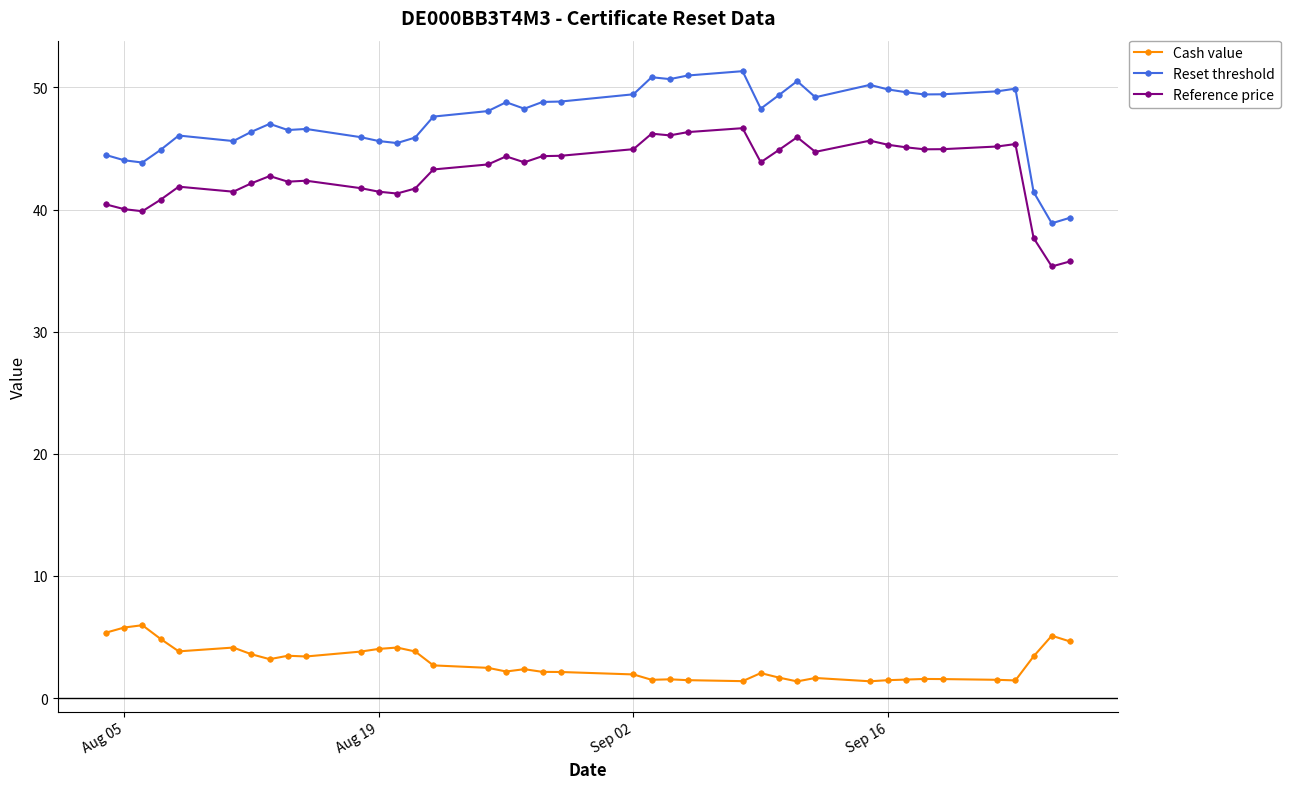

True or false: Cash value has more than 2 points higher than both neighbors.

True